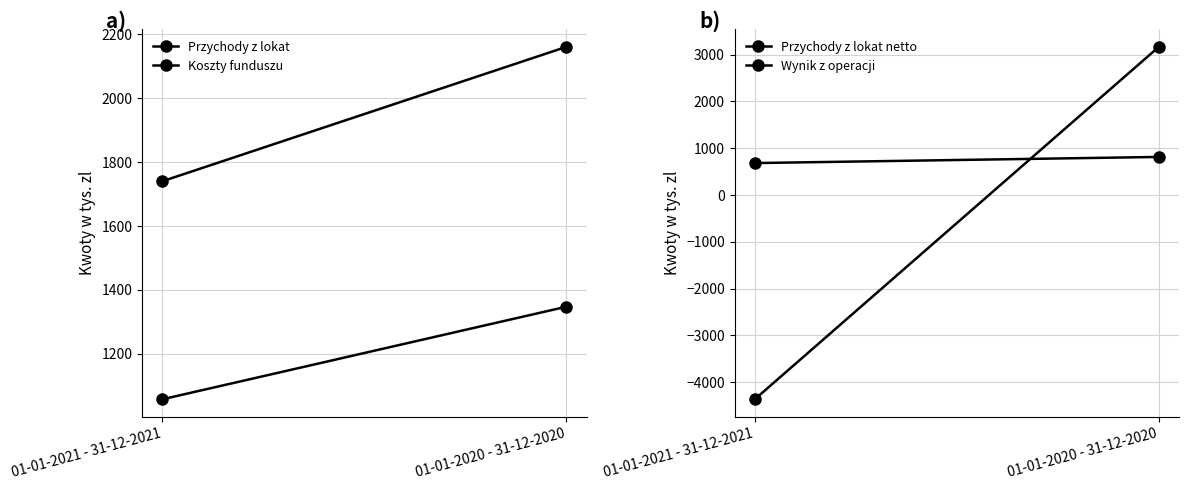

At which category is the sum across all series the highest?

01-01-2020 - 31-12-2020